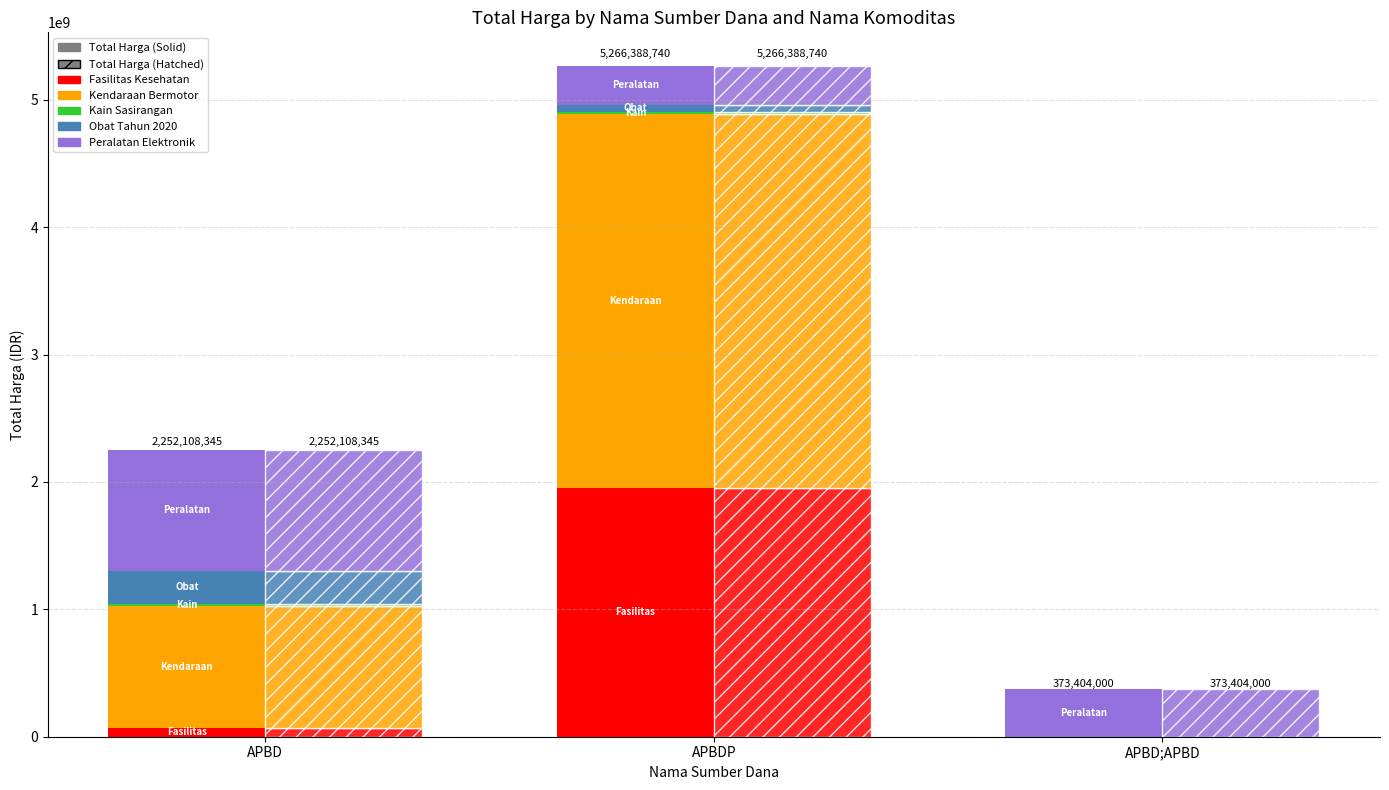

What is the difference between the second highest and minimum values in the Peralatan Elektronik series?

67103000